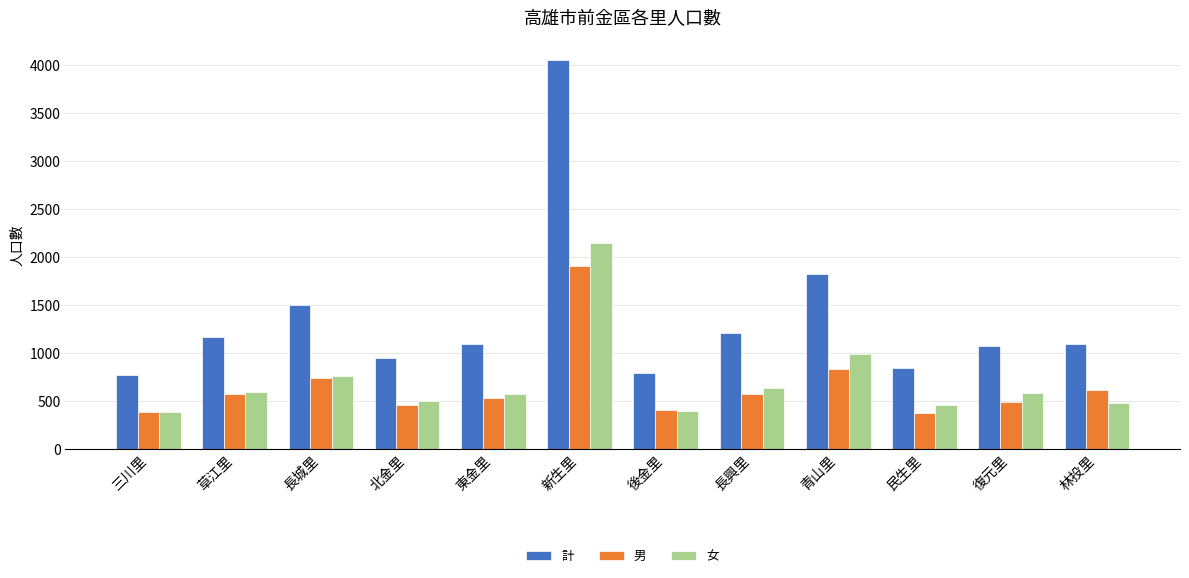

Rank the series at 新生里 from highest to lowest value.

計, 女, 男